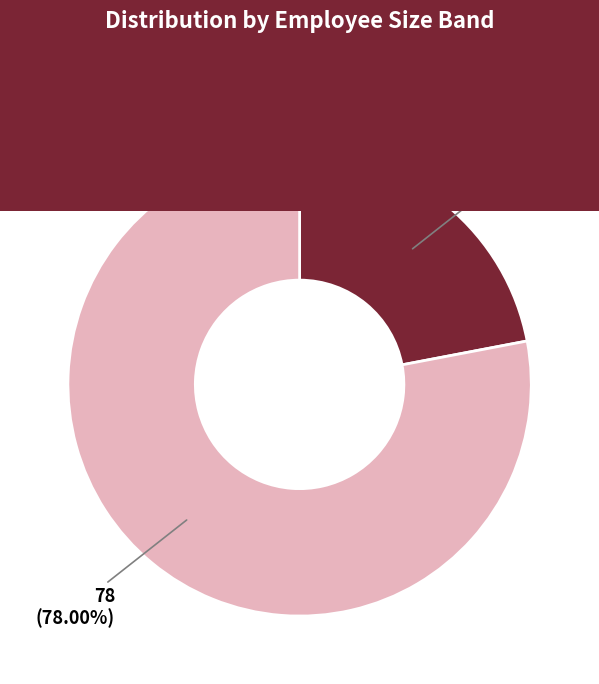

How many slices are in this pie chart?

2